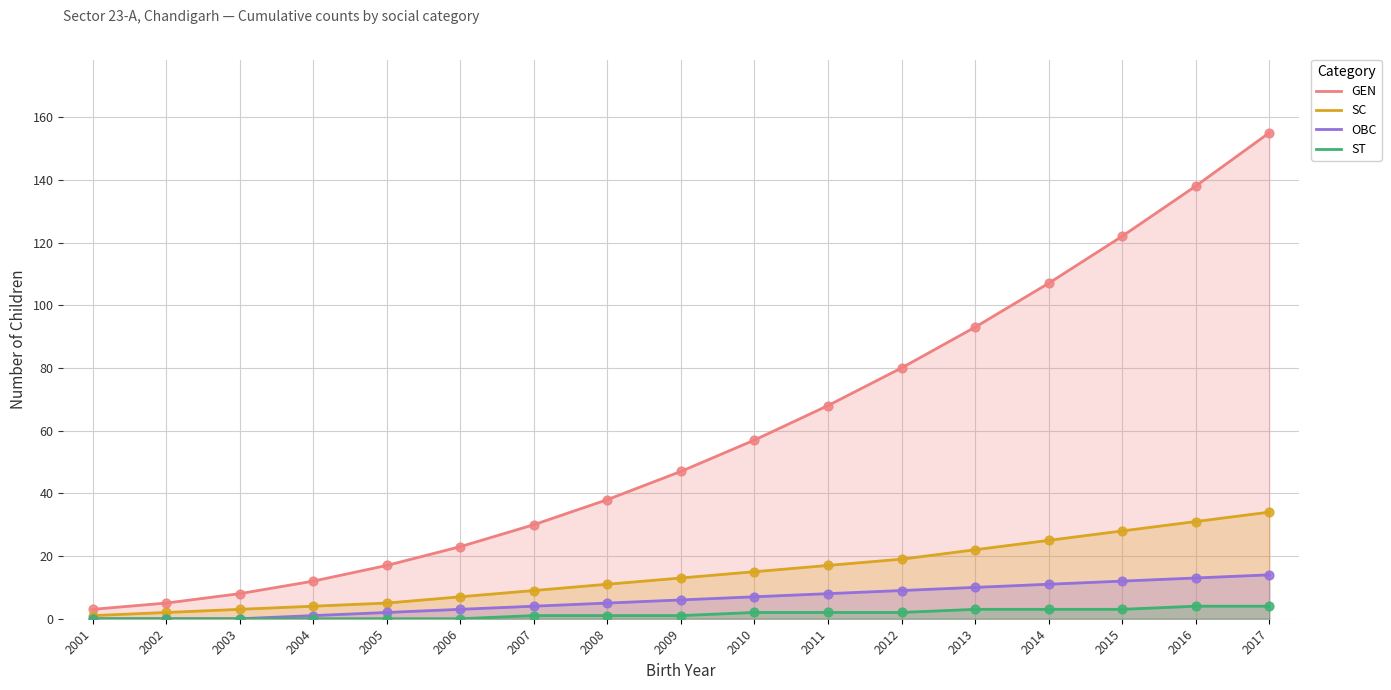

At which category is the sum across all series the highest?

2017